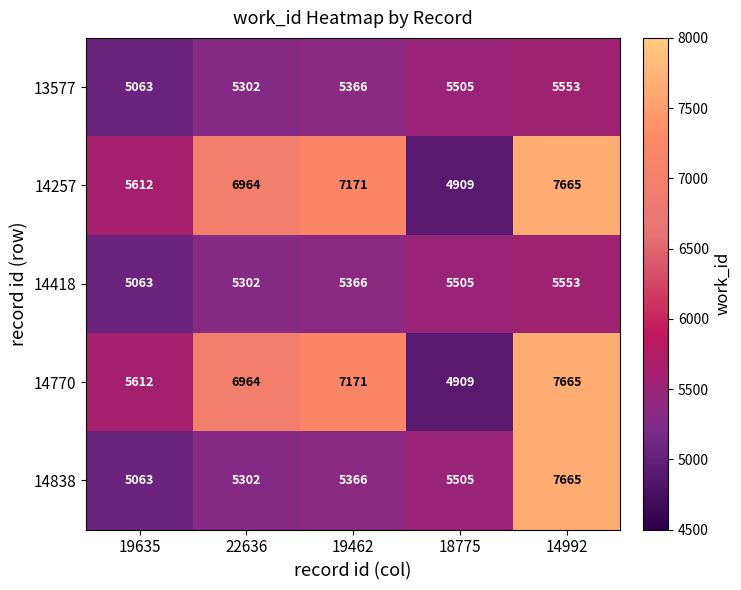

Reading left to right, what are all the values shown in this chart?

13577: 5063	5302	5366	5505	5553
14257: 5612	6964	7171	4909	7665
14418: 5063	5302	5366	5505	5553
14770: 5612	6964	7171	4909	7665
14838: 5063	5302	5366	5505	7665